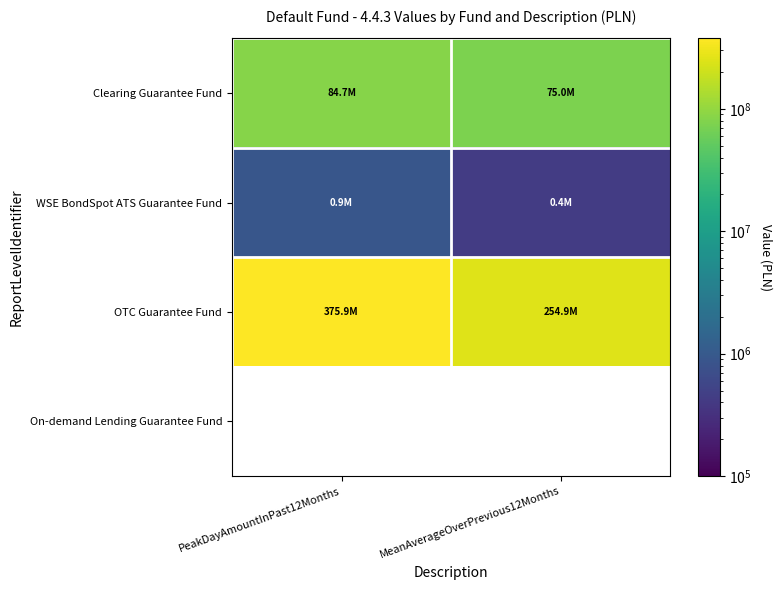

What is the difference between the Clearing Guarantee Fund values at PeakDayAmountInPast12Months and MeanAverageOverPrevious12Months?

9685659.4